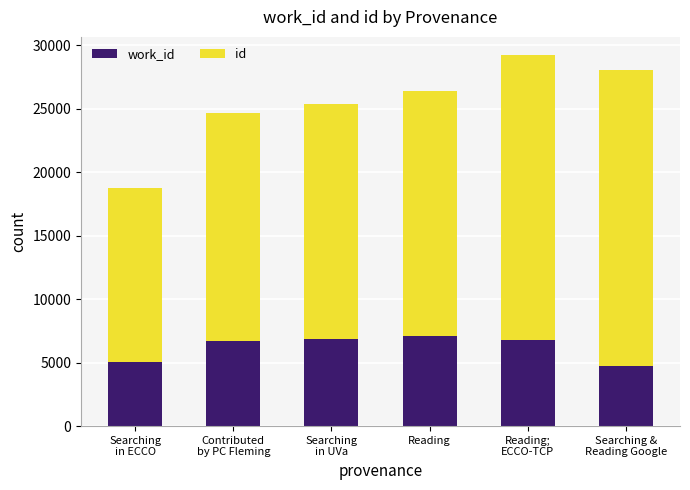

What is the total value across all series at Reading?

26395